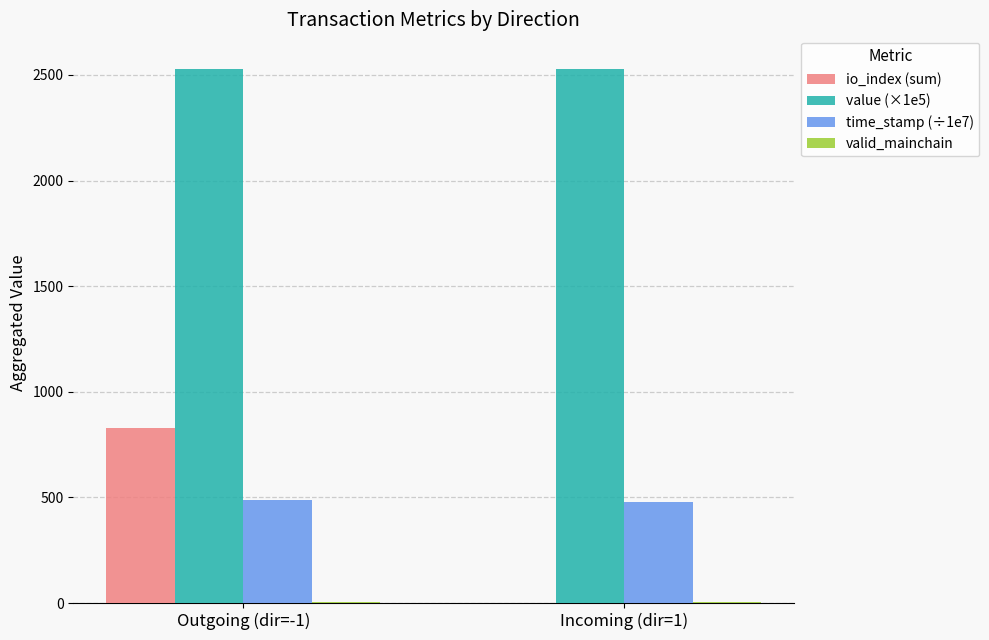

What is the sum of all io_index (sum) values?

829.0